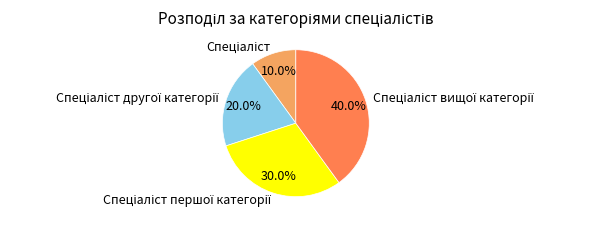

Does any single category account for the majority?

No